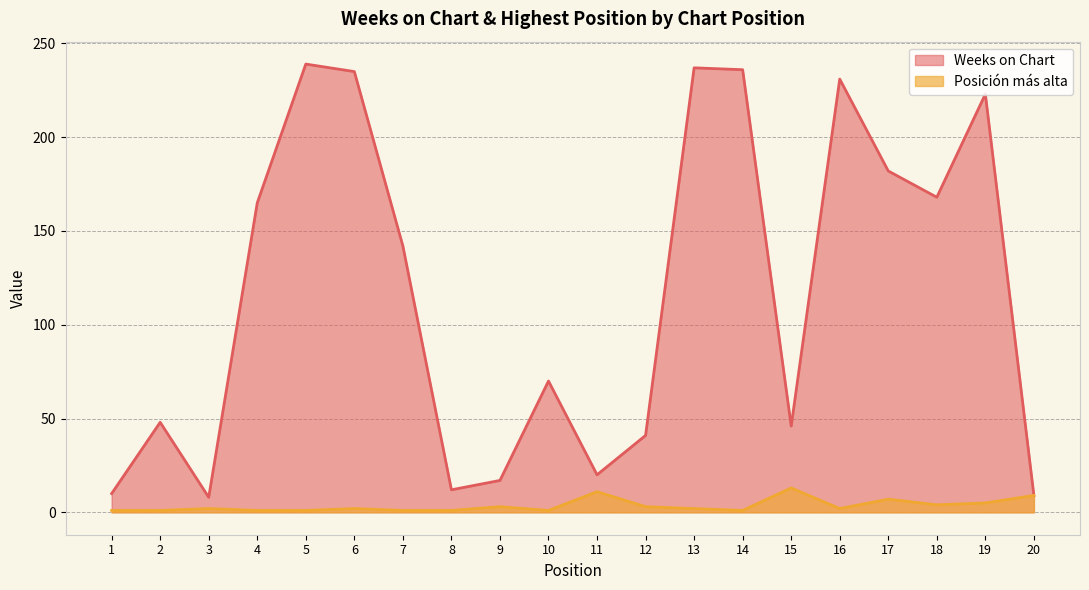

True or false: Weeks on Chart has a value of 46 at 15.

True